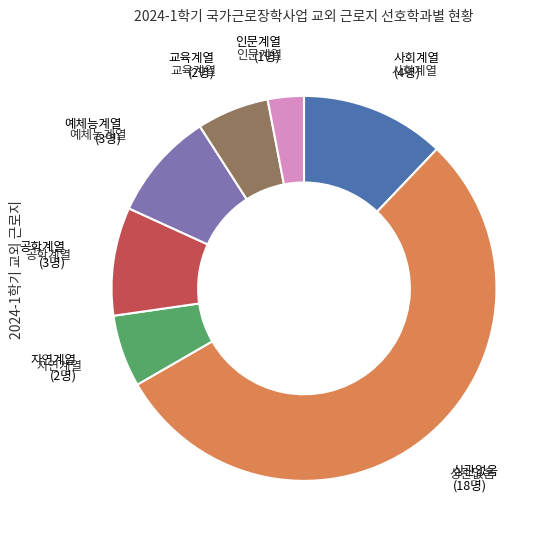

Is there any slice that represents more than half of the pie?

Yes